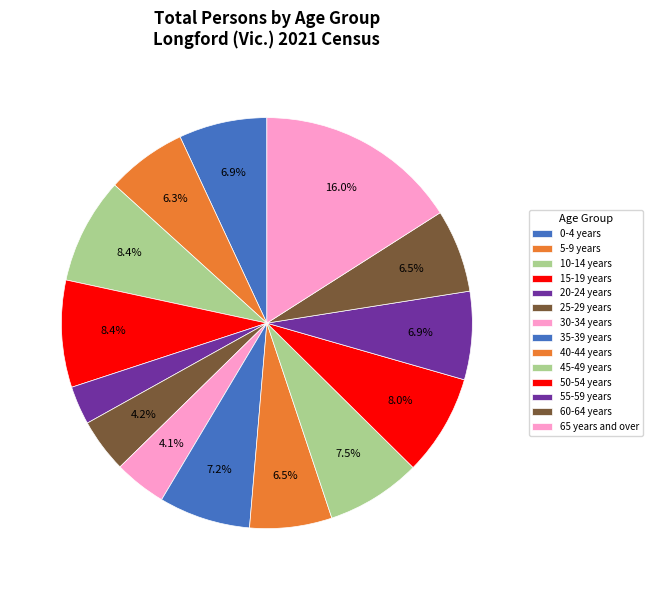

Count the number of slices in the pie.

14